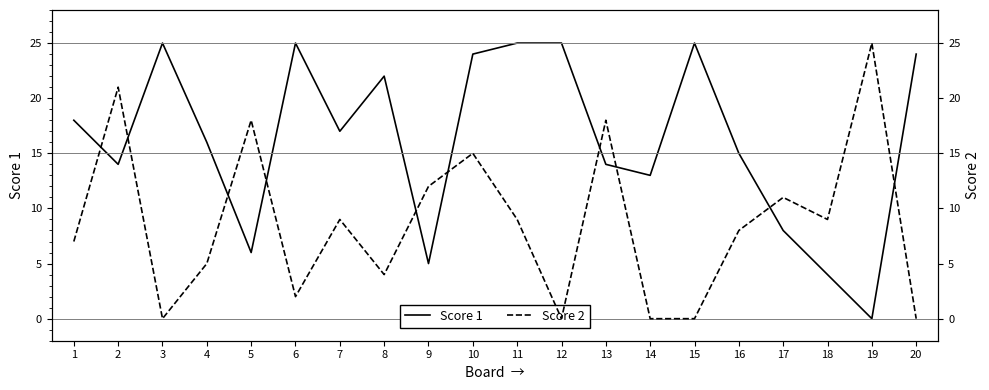

How many values in the Score 1 series are below 17?

10